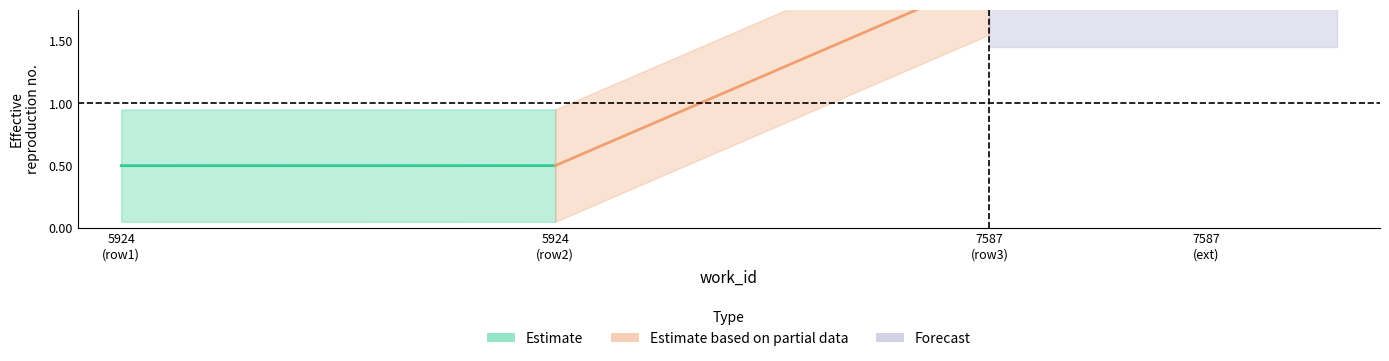

What is the approximate value of Forecast at 5924
(row2)?

2.0